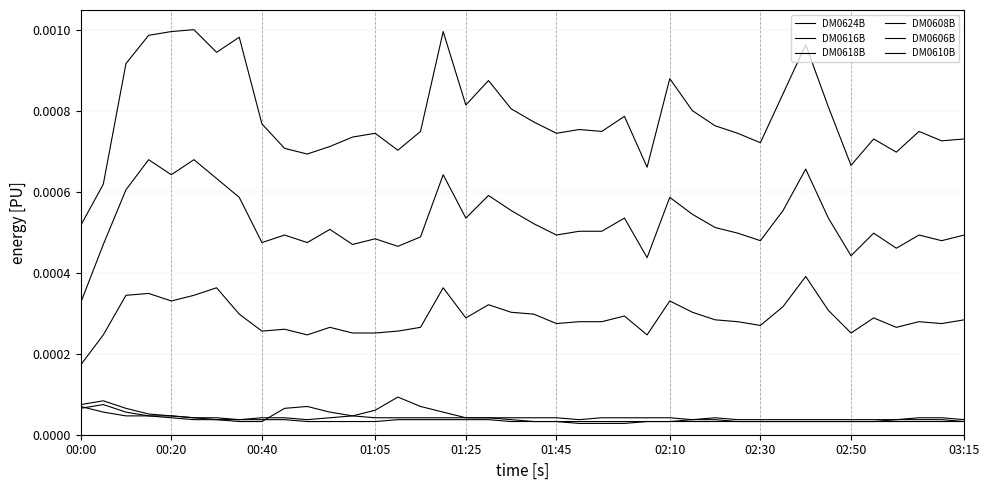

How many distinct data groups are displayed?

6